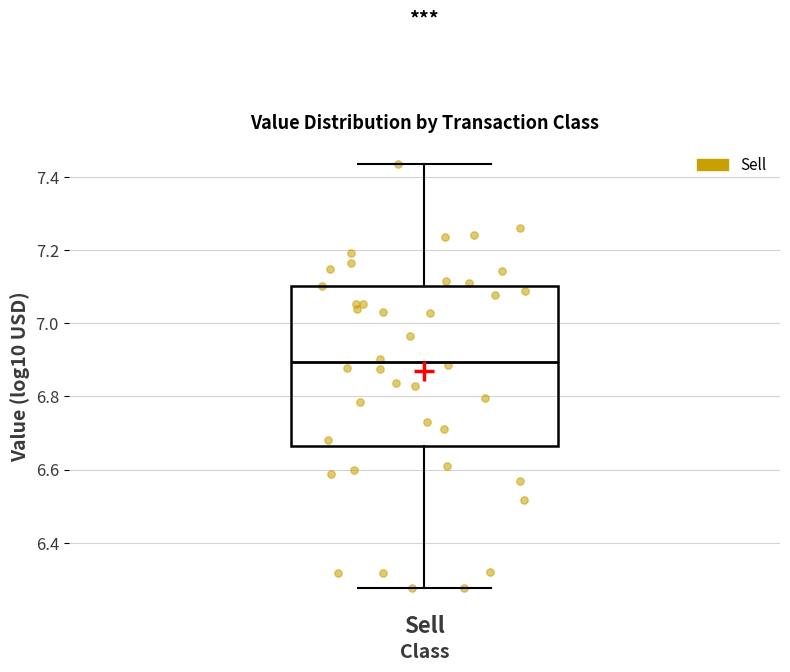

Transcribe this box plot: give where the median line is, the range the box spans, and where the two whiskers end, as read against the y-axis. The values are not printed on the chart, so give them approximately, as read against the axis.

median 6.90, box 6.66 to 7.10, whiskers 6.28 to 7.44